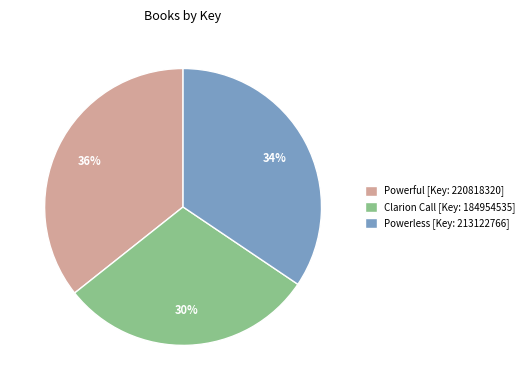

Do Clarion Call [Key: 184954535] and Powerless [Key: 213122766] together represent more than half of the pie?

Yes